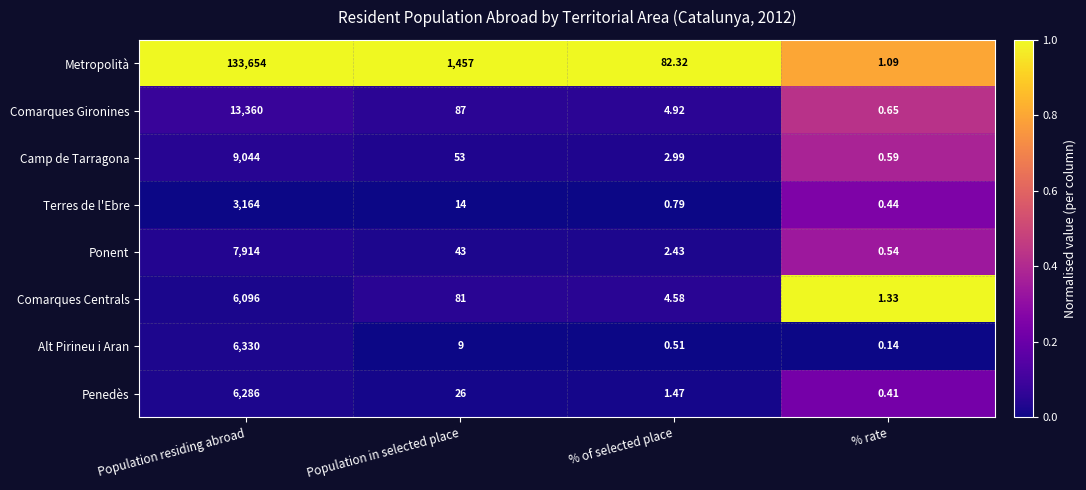

What is the spread (max minus min) of values at Population residing abroad?

130490.0